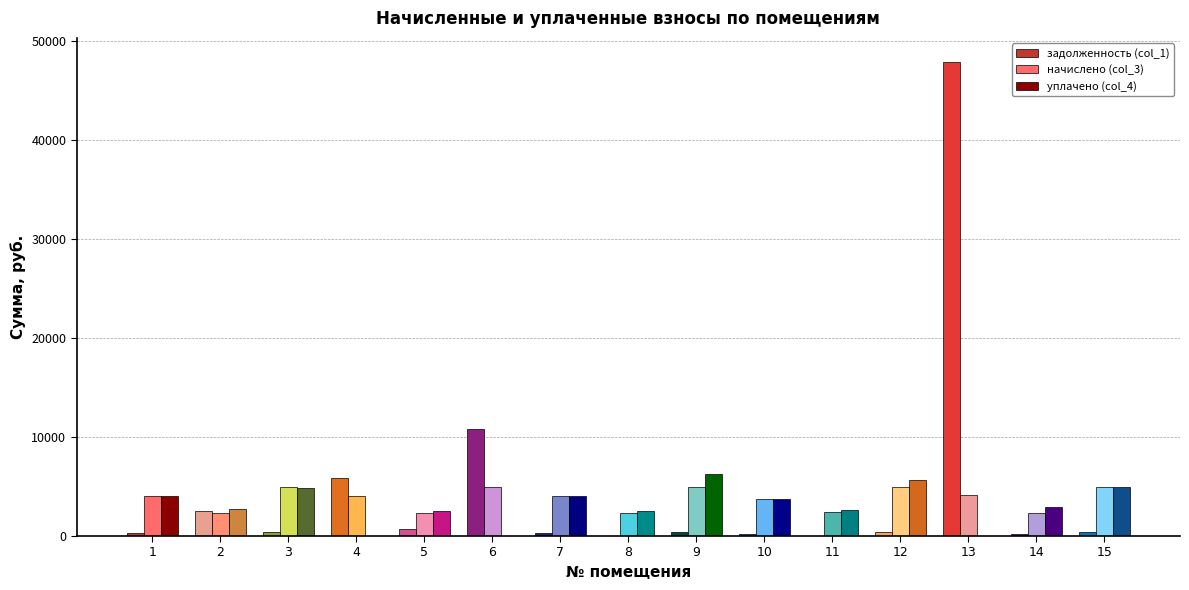

The value of задолженность (col_1) at 13 is 47884.1. True or false?

True